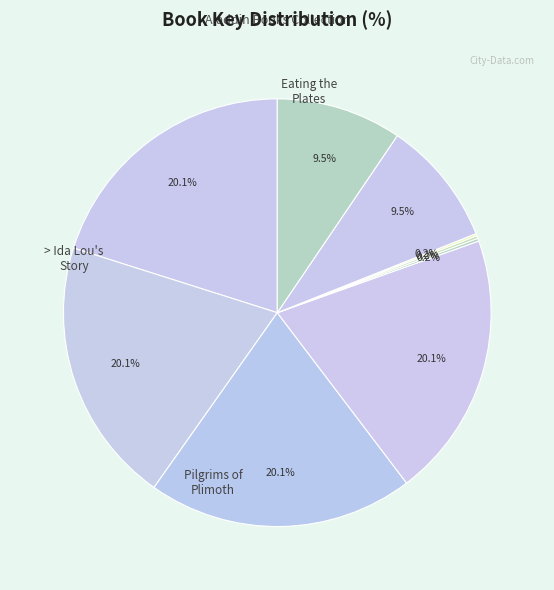

To the nearest percent, what is the difference between the largest and smallest slice percentages?

20%